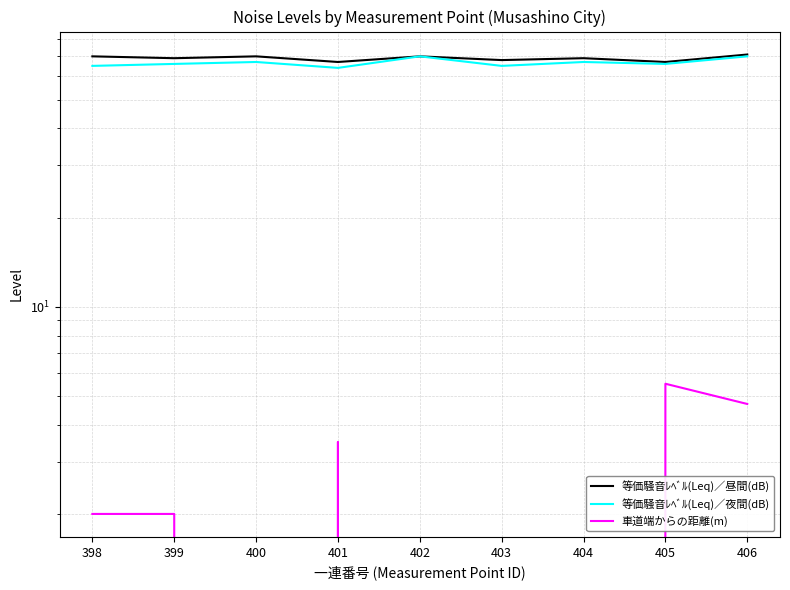

Count the 等価騒音ﾚﾍﾞﾙ(Leq)／昼間(dB) values in the range 68 to 70.

6